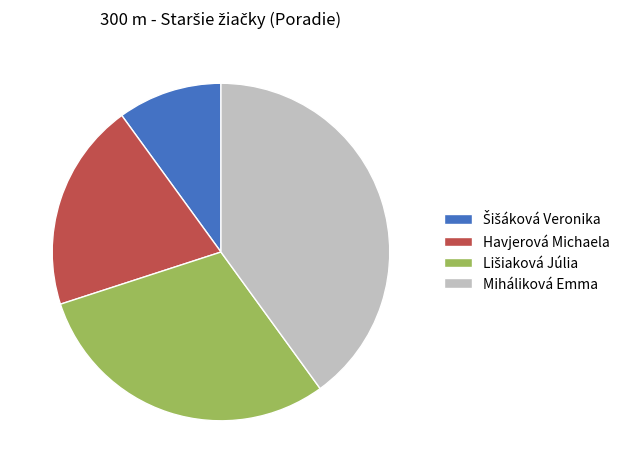

Which slice is the largest?

Miháliková Emma